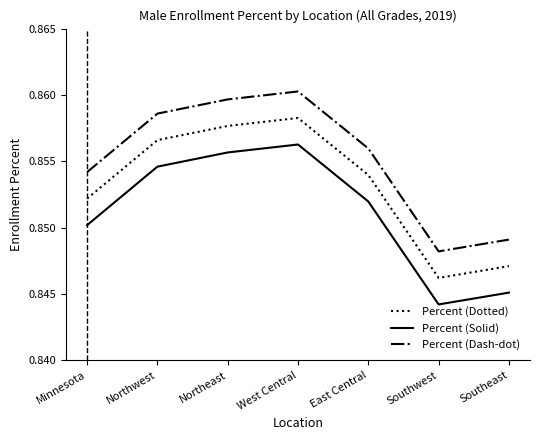

How many categories are shown in the chart?

7